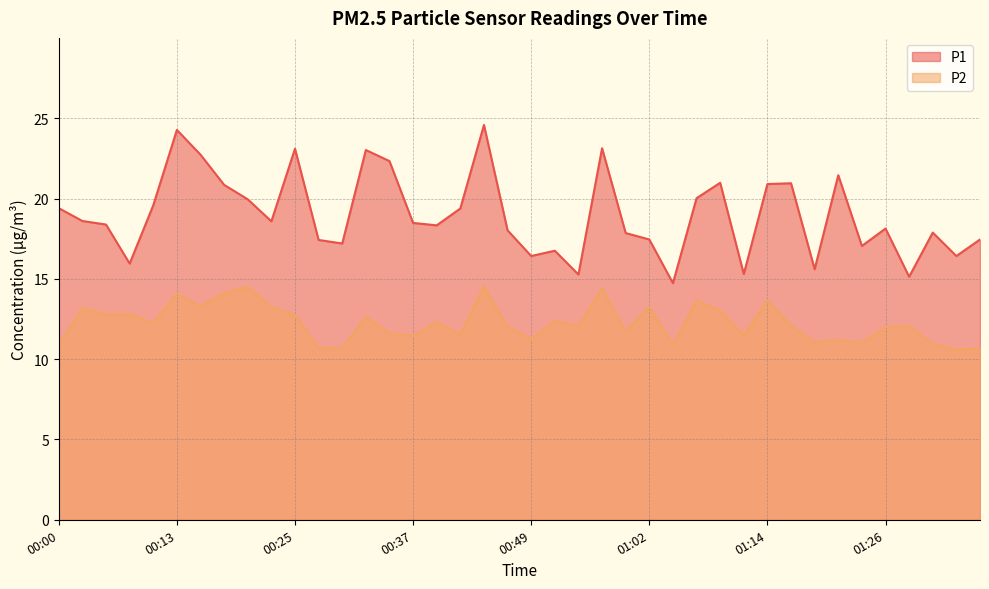

What position from the left is 01:09?

29